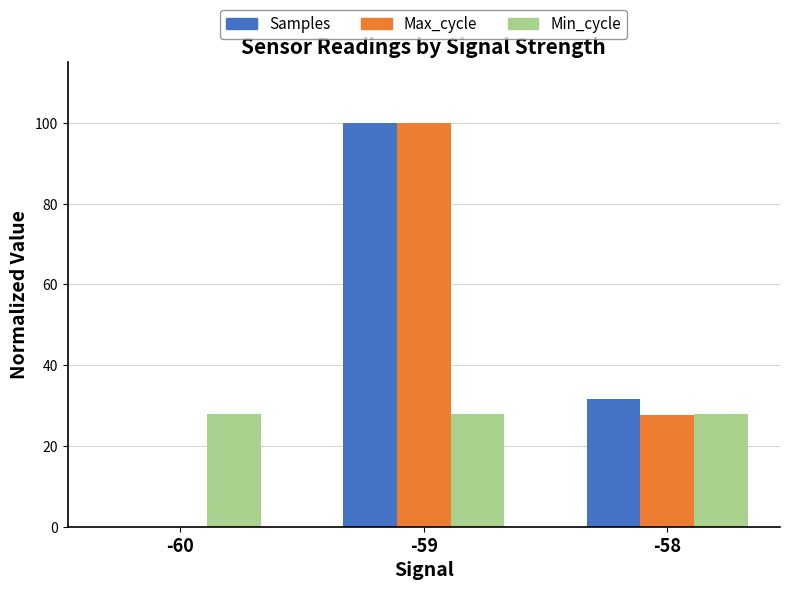

Reading right to left, transcribe all the data shown in this chart.

Samples: -58=31.6	-59=100.0	-60=0.0
Max_cycle: -58=27.7	-59=100.0	-60=0.0
Min_cycle: -58=28.0	-59=28.0	-60=28.0